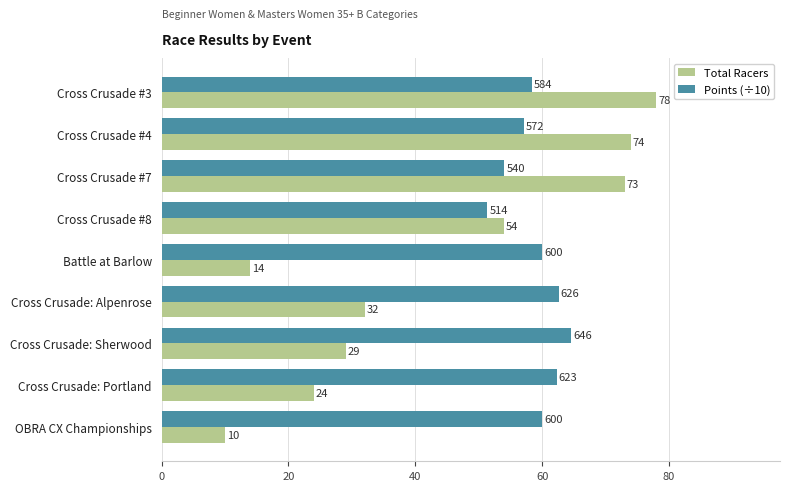

What is the total value across all series at OBRA CX Championships?

70.0